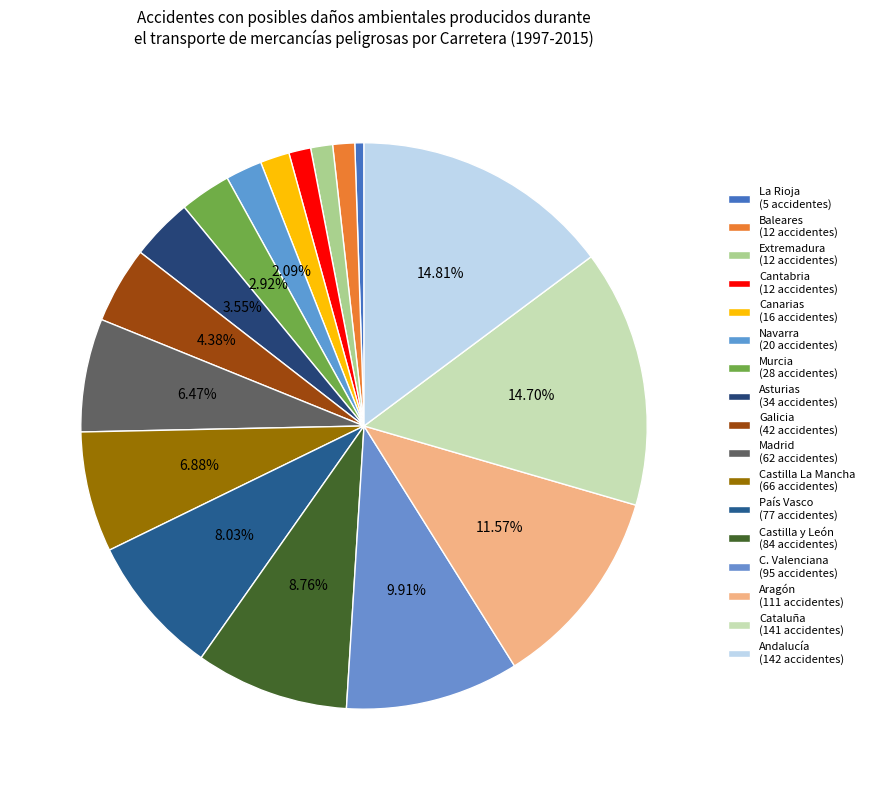

Count the number of slices in the pie.

17